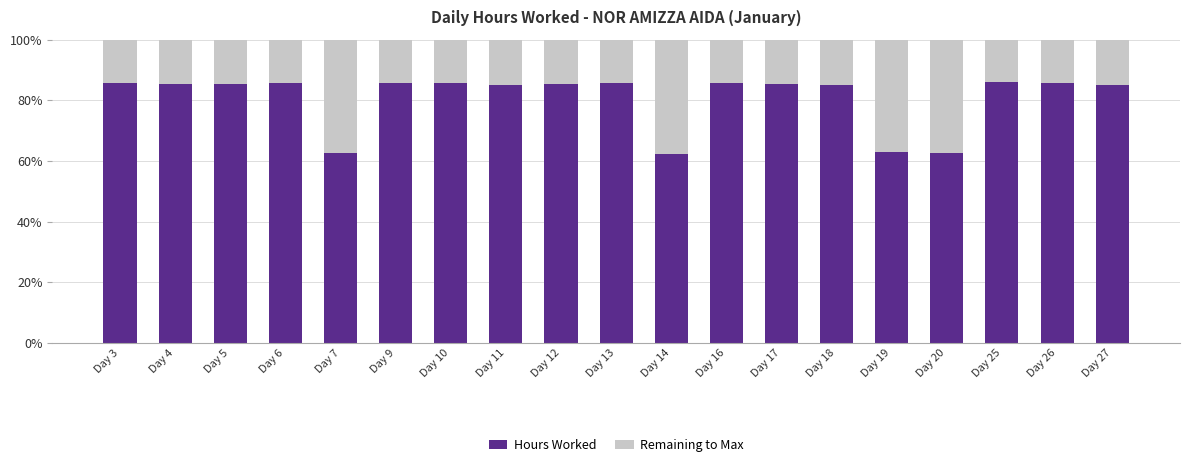

Where does the Hours Worked series first go above 11?

Day 3